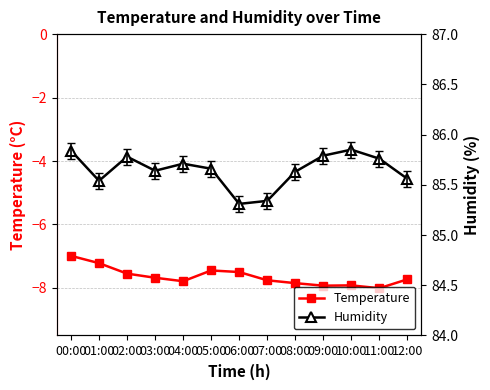

Which series changed the most between 07:00 and 09:00?

Humidity